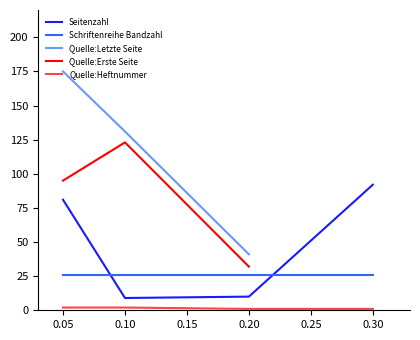

Which category has the lowest value in the Schriftenreihe Bandzahl series?

0.05